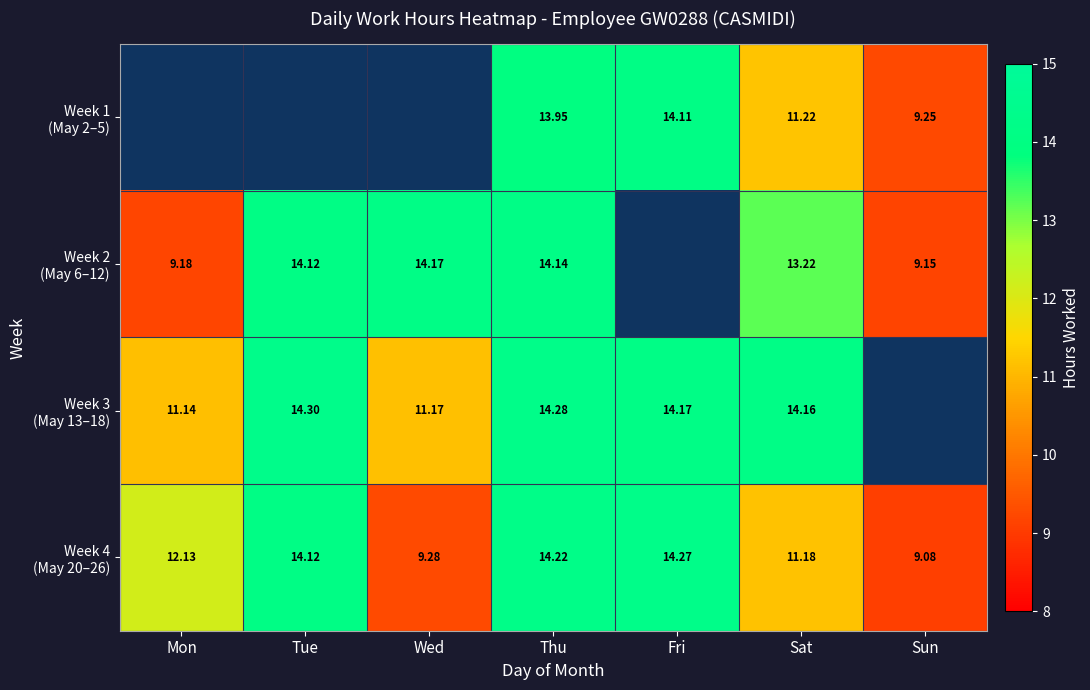

What is the difference between the maximum and minimum values in the Week 2 (May 6–12) series?

5.0